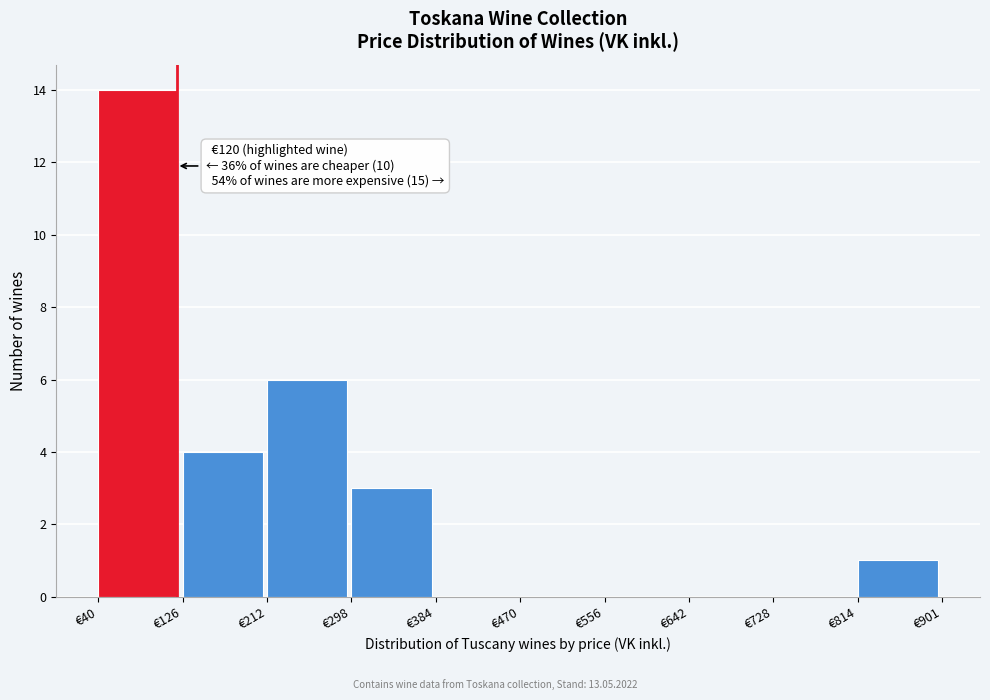

Over which range of the x-axis is the bar tallest?

40 to 130